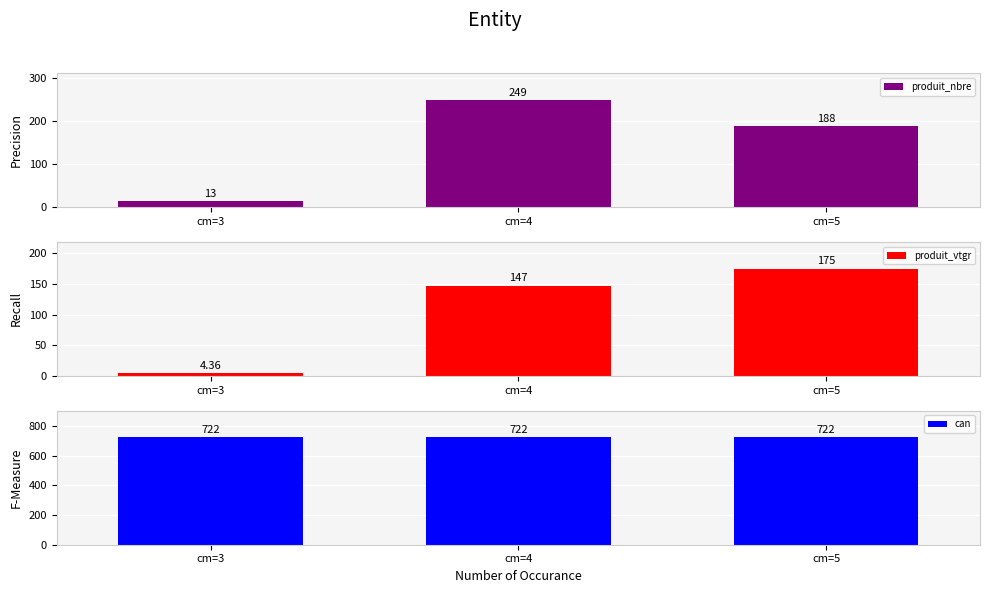

At which label does can reach its peak?

cm=3